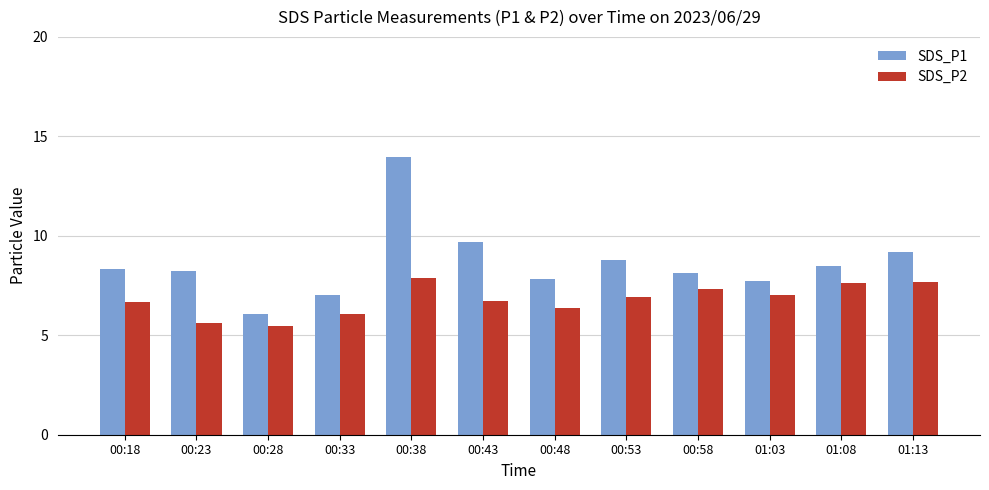

What is the label of the 6th bar from the left?

00:43